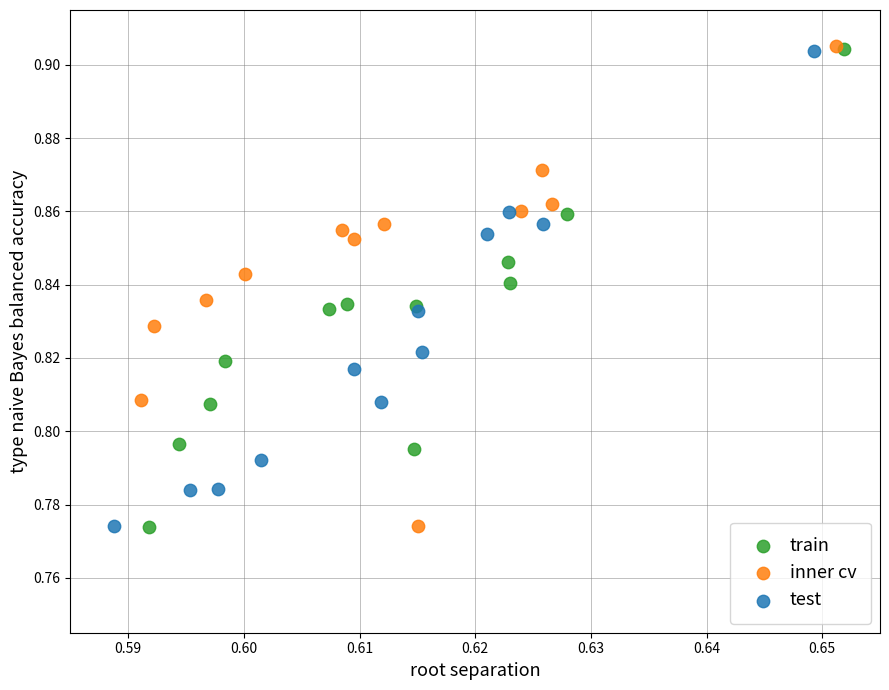

What are all the series names shown in the legend?

train, inner cv, test